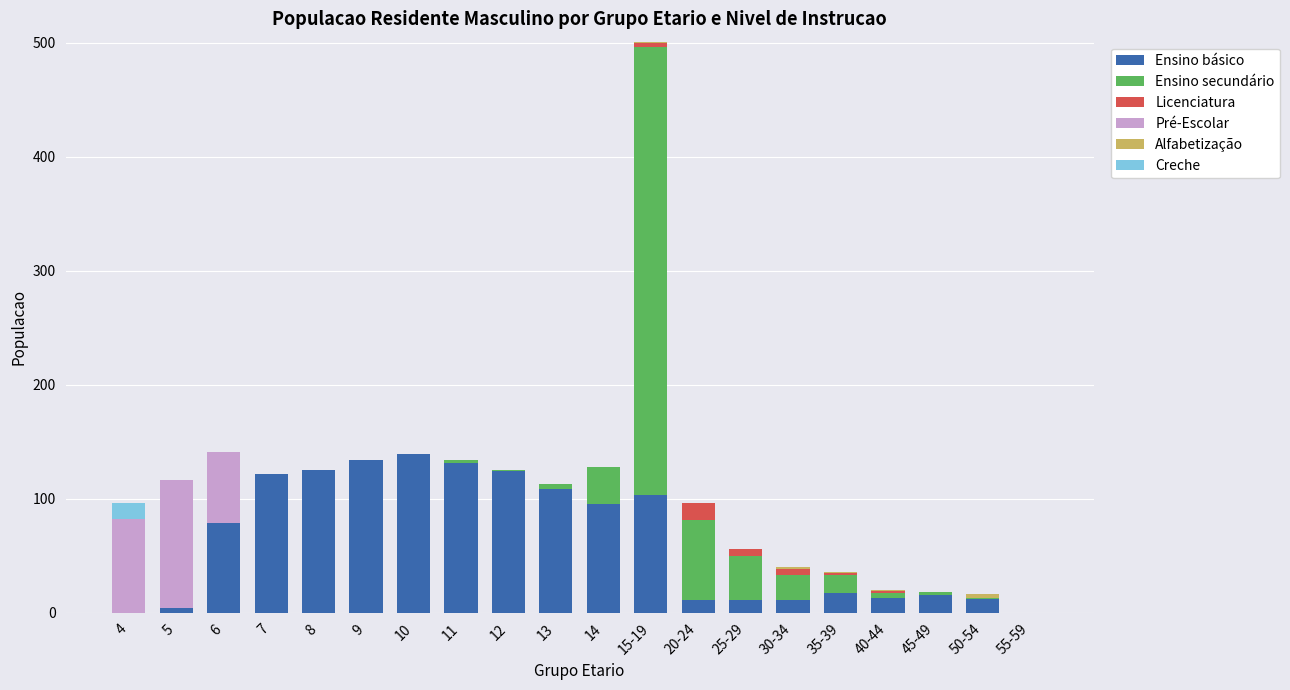

The value of Ensino básico at 30-34 is 11. True or false?

True